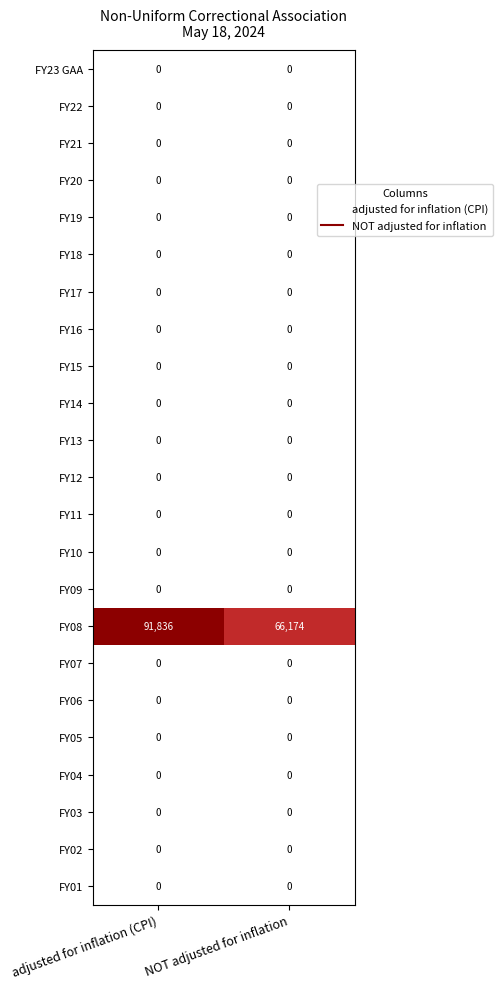

What is the spread (max minus min) of values at NOT adjusted for inflation?

66174